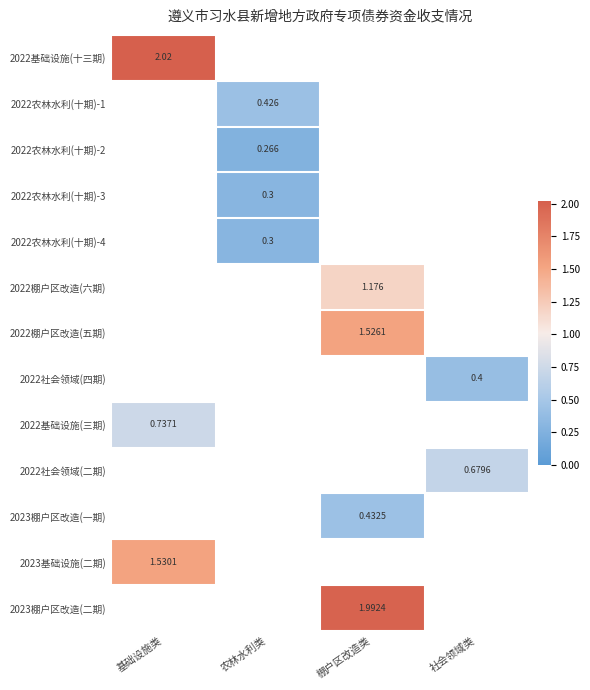

Is the value of 2022社会领域(四期) at 社会领域类 greater than the value of 2023棚户区改造(一期) at 棚户区改造类?

No